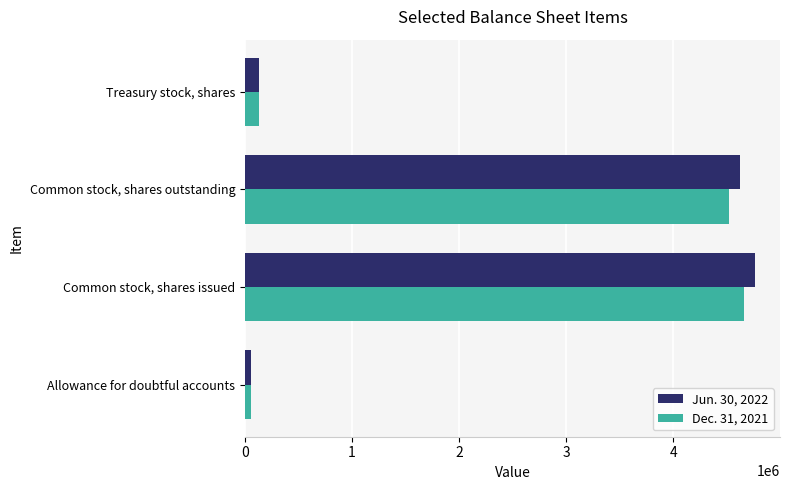

True or false: Jun. 30, 2022 has a value of 7214272 at Common stock, shares issued.

False